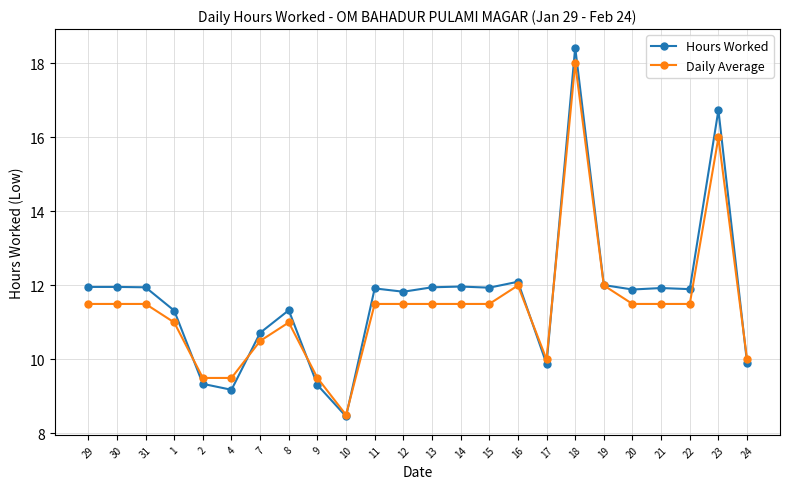

Which category has the lowest value across all series?

10